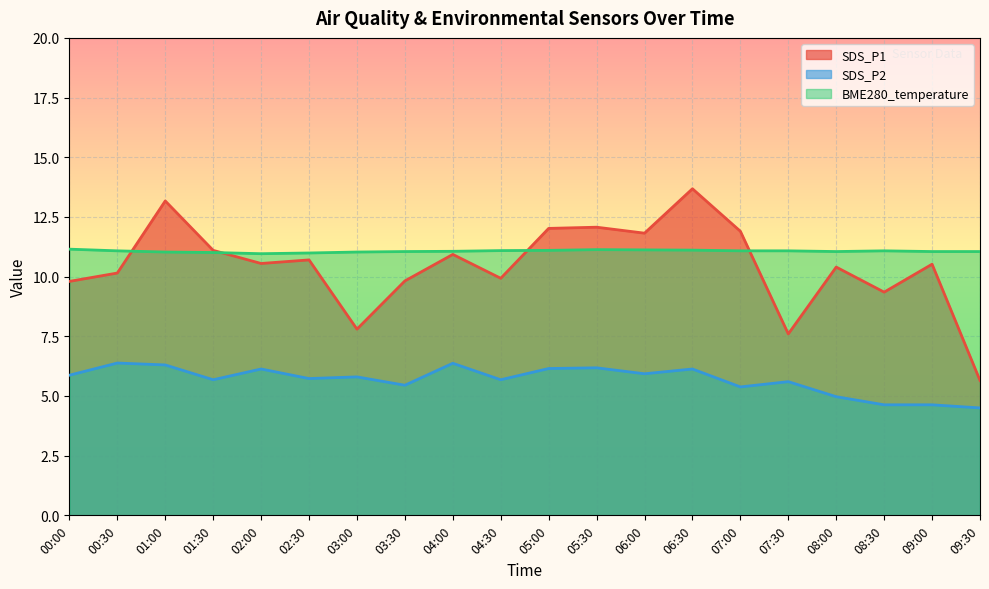

What are all the series names shown in the legend?

SDS_P1, SDS_P2, BME280_temperature